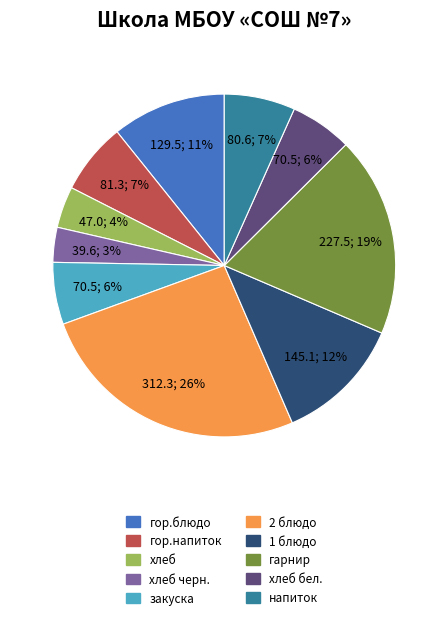

To the nearest percent, what is the average slice percentage?

10%